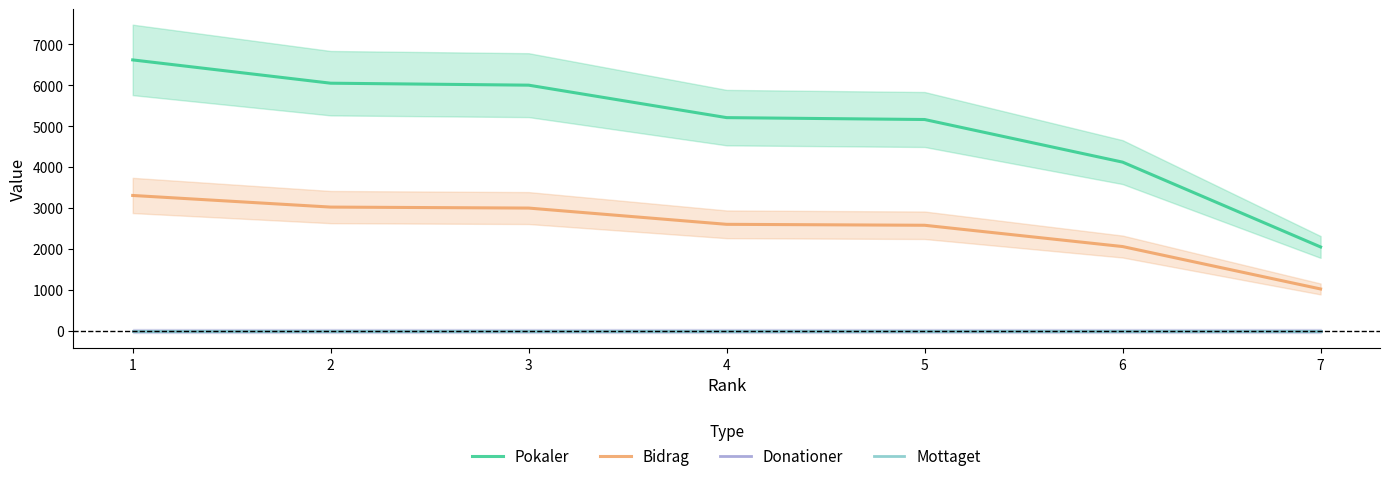

What is the difference between the highest and lowest values at 1?

6621